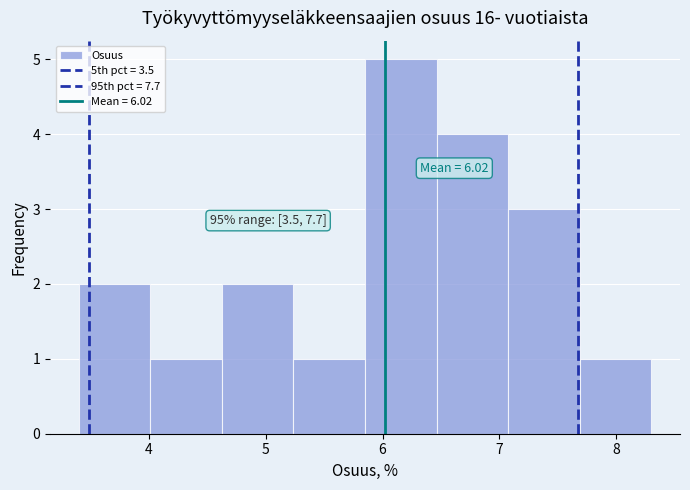

Over which range of the x-axis is the bar tallest?

5.9 to 6.5